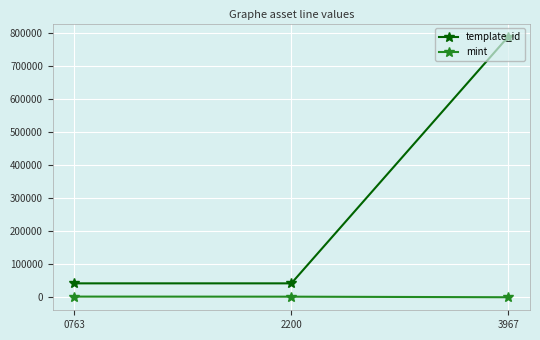

How many lines are shown in the chart?

2